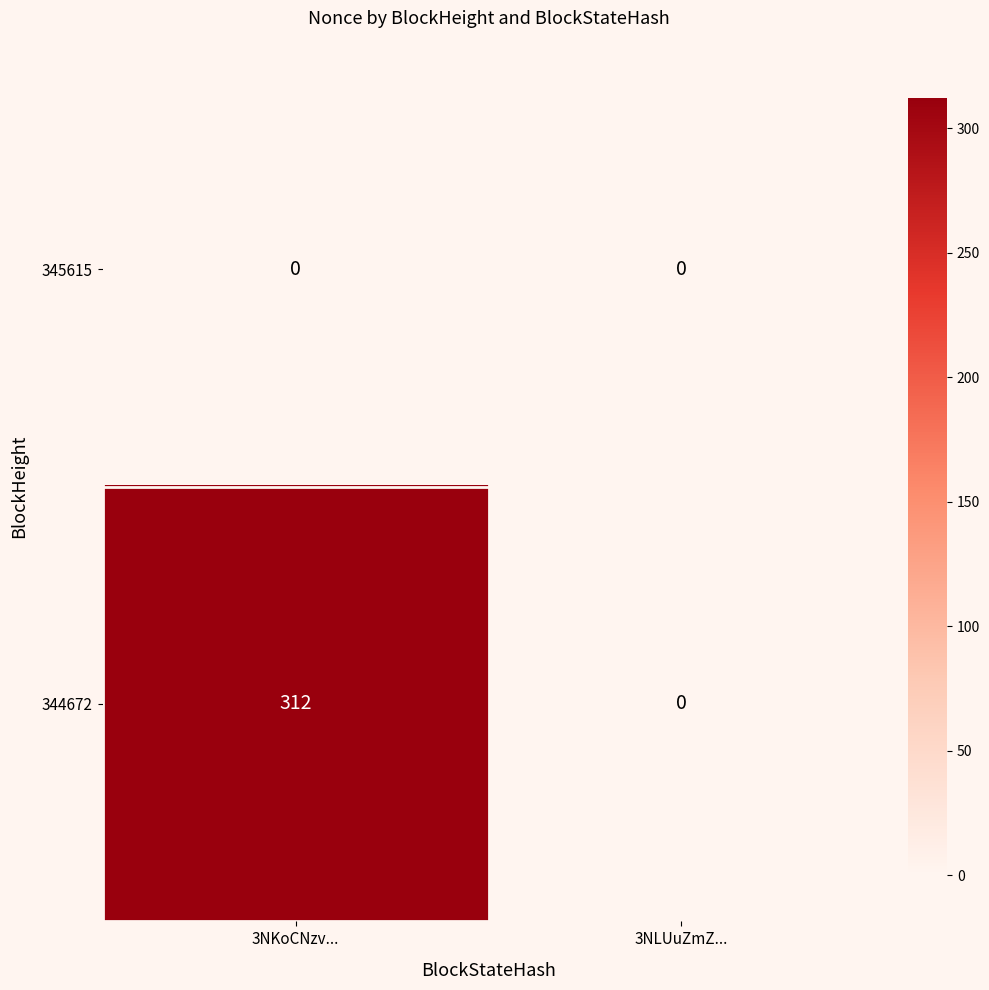

Is it true that 344672 equals 167 at 3NLUuZmZ...?

False